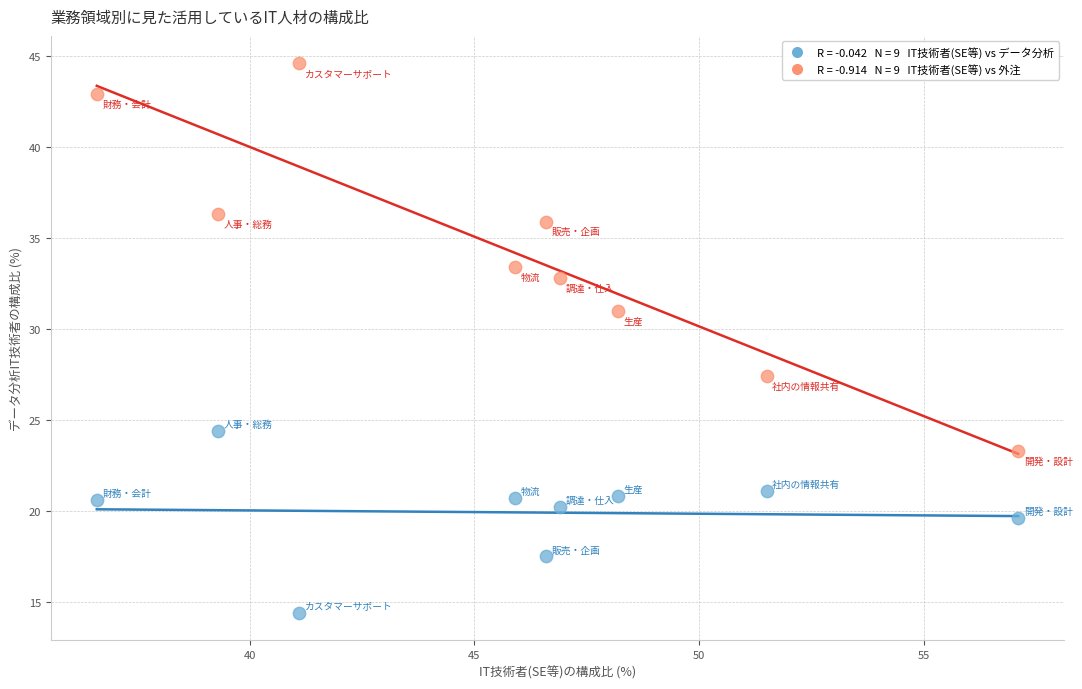

Across all data points, what is the range of X values (max minus min)?

20.5